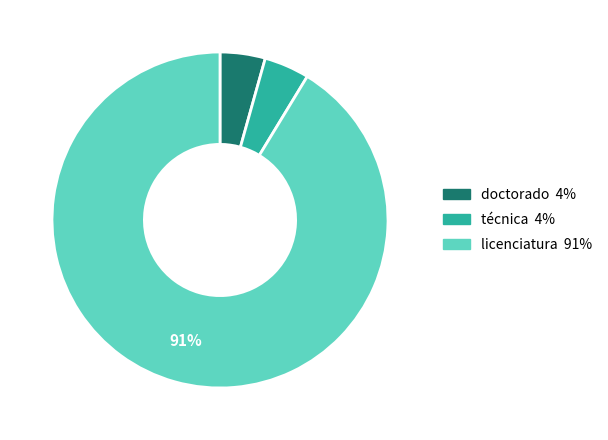

To the nearest percent, what is the combined percentage of licenciatura and doctorado?

96%